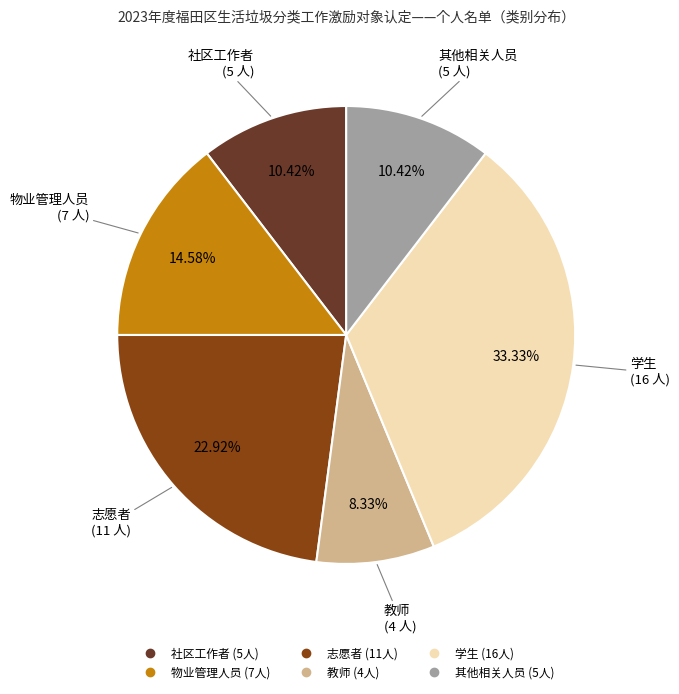

Between 社区工作者 and 志愿者, which is larger?

志愿者